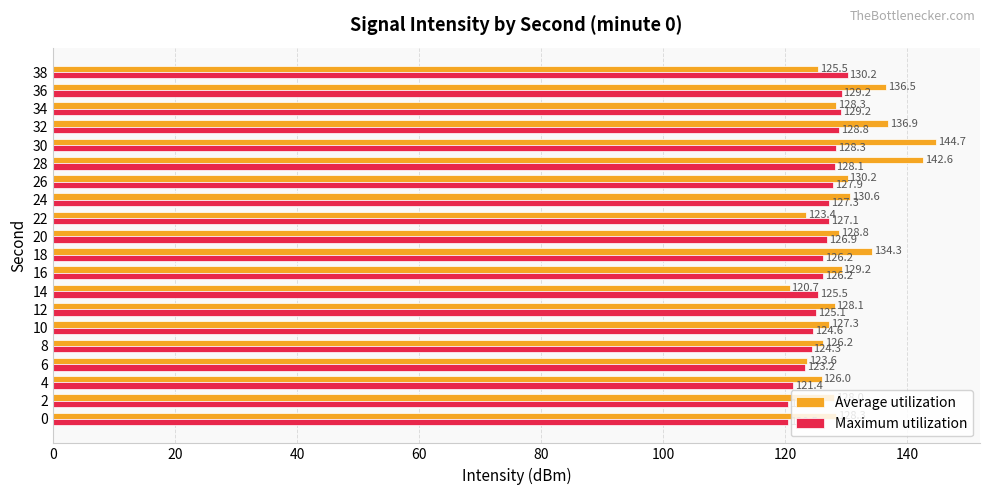

What is the average value of the Average utilization series?

130.0